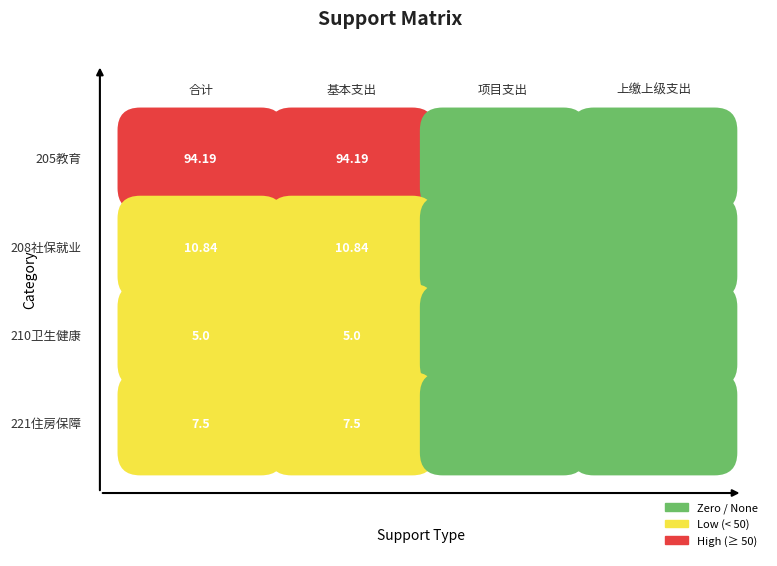

Which series has the largest total across all categories?

205